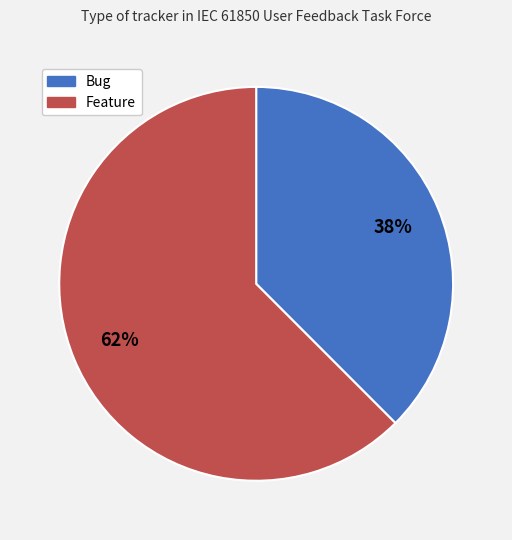

To the nearest percent, what is the average slice percentage?

50%